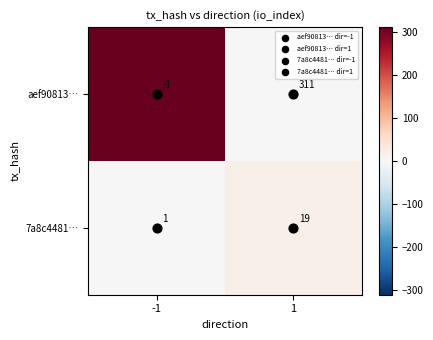

Is the value of 7a8c4481… at -1 greater than the value of aef90813… at 1?

No